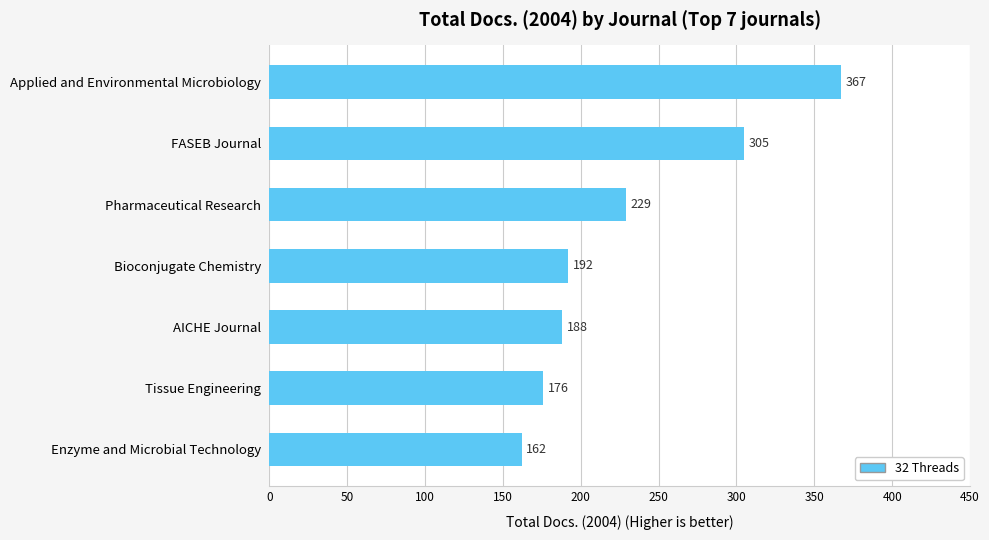

Reading bottom to top, what are all the values shown in this chart?

Enzyme and Microbial Technology=162	Tissue Engineering=176	AICHE Journal=188	Bioconjugate Chemistry=192	Pharmaceutical Research=229	FASEB Journal=305	Applied and Environmental Microbiology=367